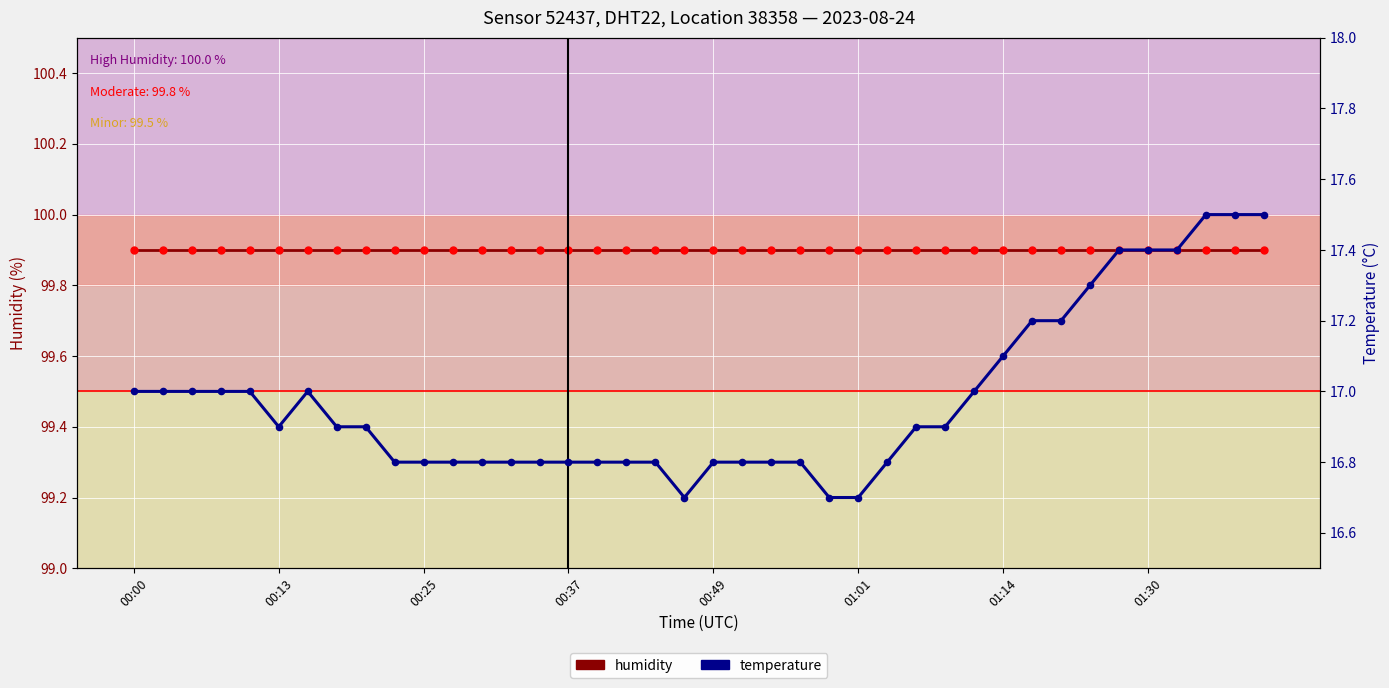

Is the value of temperature at 00:13 greater than the value of humidity at 01:30?

No